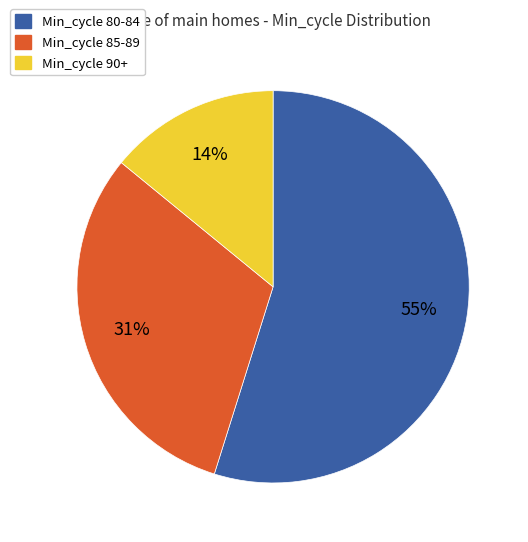

To the nearest percent, what portion does Min_cycle 80-84 represent?

55%